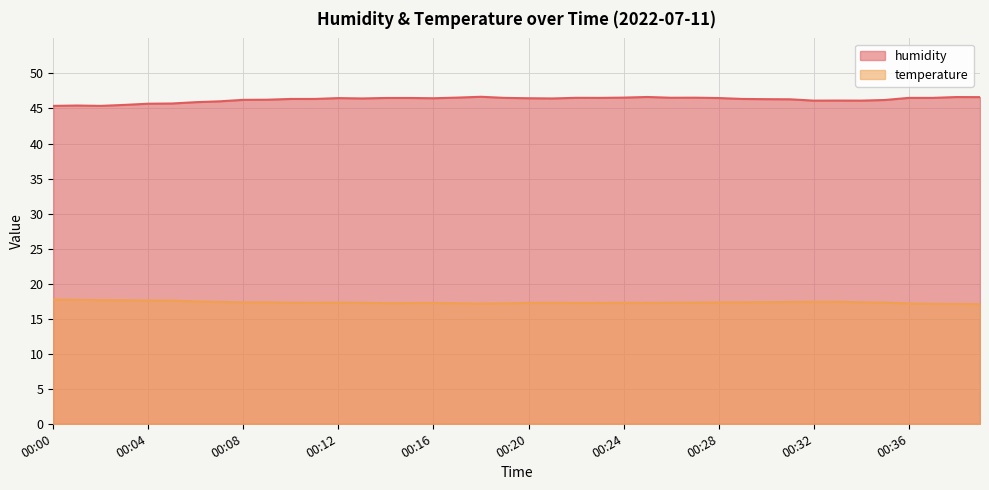

Reading right to left, transcribe all the data shown in this chart.

humidity: 00:39=46.6	00:38=46.6	00:37=46.5	00:36=46.5	00:35=46.2	00:34=46.1	00:33=46.1	00:32=46.1	00:31=46.3	00:30=46.3	00:29=46.4	00:28=46.5	00:27=46.5	00:26=46.5	00:25=46.6	00:24=46.5	00:23=46.5	00:22=46.5	00:21=46.4	00:20=46.5	00:19=46.5	00:18=46.7	00:17=46.5	00:16=46.5	00:15=46.5	00:14=46.5	00:13=46.4	00:12=46.5	00:11=46.4	00:10=46.4	00:09=46.2	00:08=46.2	00:07=46.0	00:06=45.9	00:05=45.7	00:04=45.7	00:03=45.5	00:02=45.4	00:01=45.4	00:00=45.4
temperature: 00:39=17.1	00:38=17.1	00:37=17.1	00:36=17.2	00:35=17.3	00:34=17.3	00:33=17.4	00:32=17.4	00:31=17.4	00:30=17.4	00:29=17.3	00:28=17.3	00:27=17.3	00:26=17.3	00:25=17.2	00:24=17.3	00:23=17.2	00:22=17.2	00:21=17.3	00:20=17.2	00:19=17.2	00:18=17.2	00:17=17.2	00:16=17.2	00:15=17.2	00:14=17.2	00:13=17.3	00:12=17.3	00:11=17.3	00:10=17.3	00:09=17.3	00:08=17.3	00:07=17.4	00:06=17.5	00:05=17.6	00:04=17.6	00:03=17.6	00:02=17.6	00:01=17.7	00:00=17.7